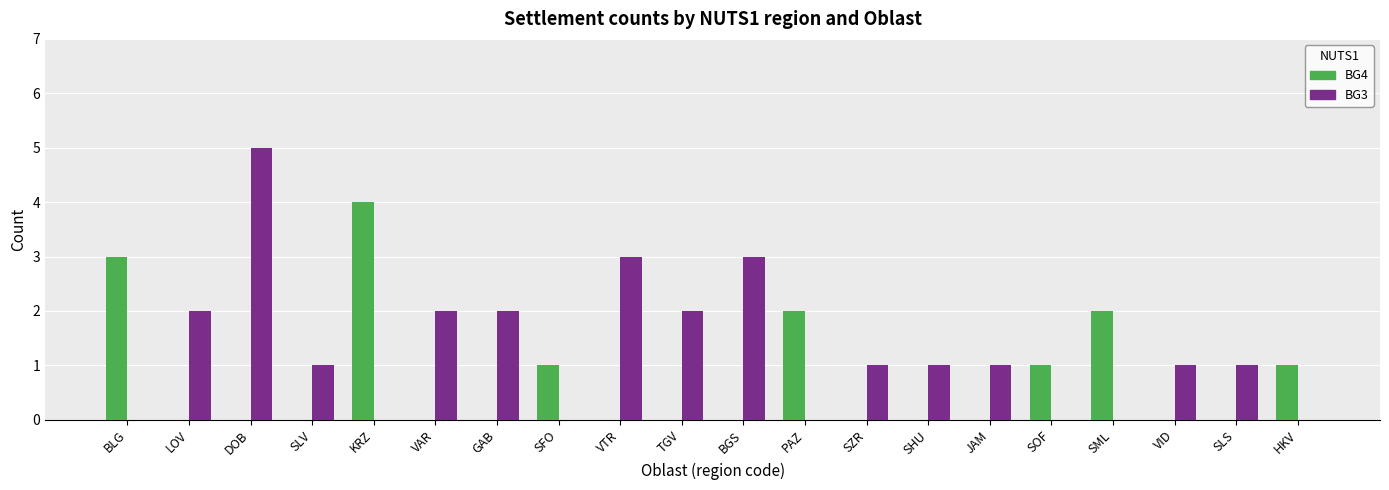

What is the greatest value displayed?

5